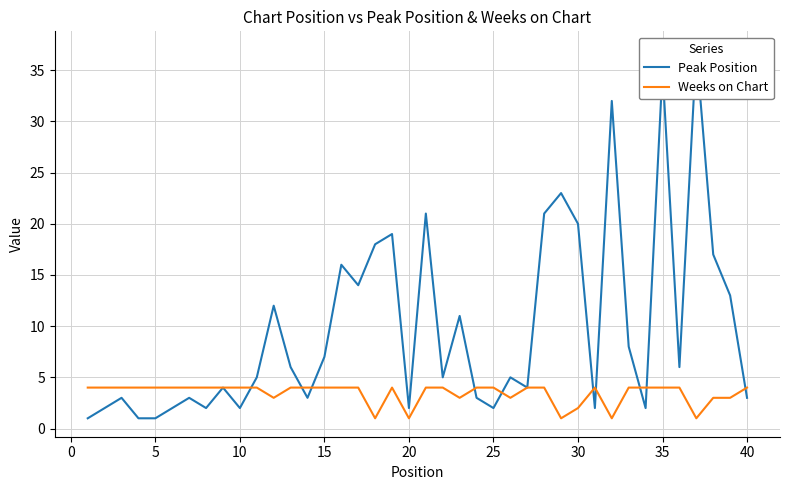

The Weeks on Chart series shows 1 at 5. True or false?

False